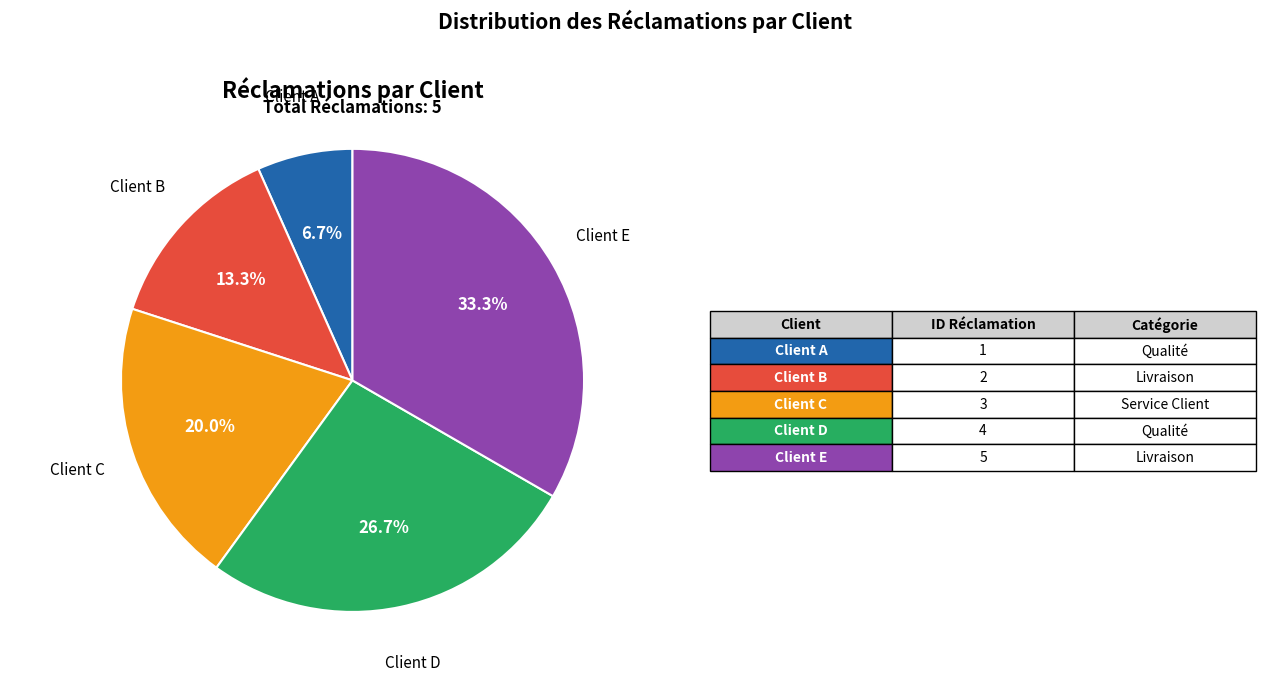

To the nearest percent, what is the difference between the largest and smallest slice percentages?

27%